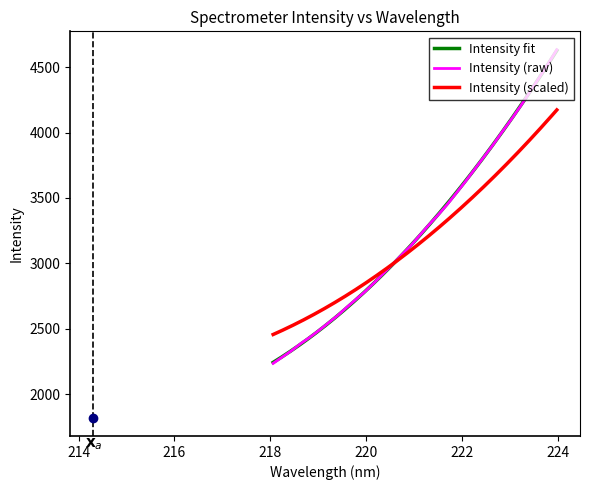

What is the ratio of the value at 222.4538 to the value at 219.3979?

1.5